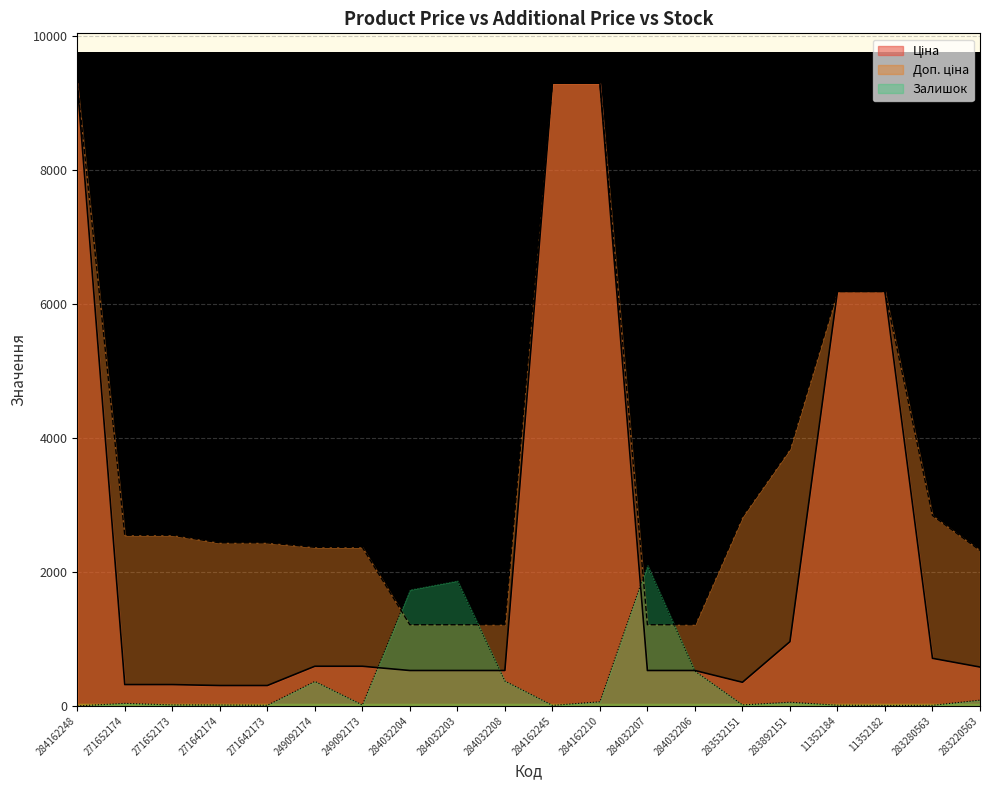

At which label is Залишок closest to 1049?

284032206